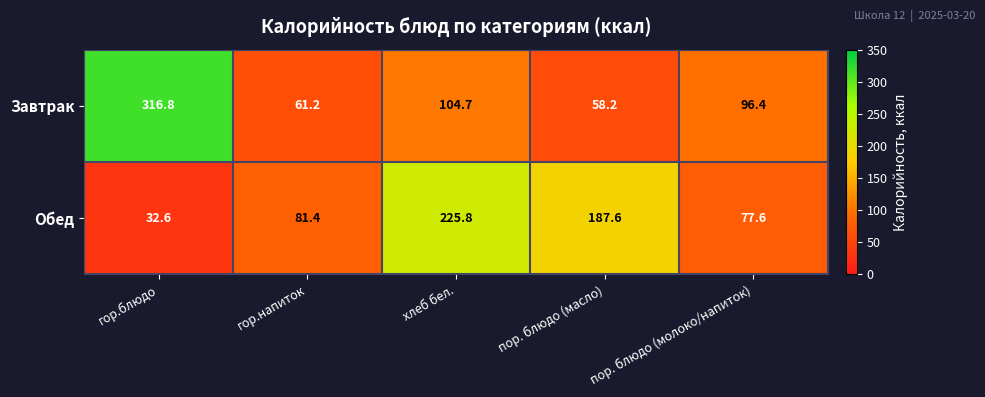

What is the minimum value shown in the chart?

32.6